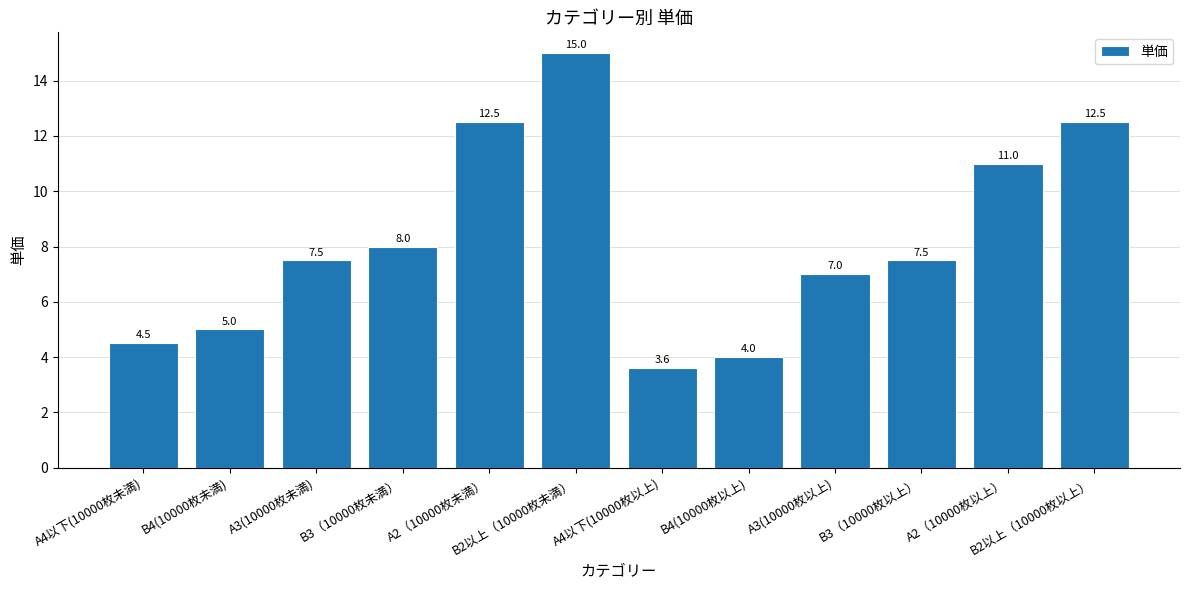

What is the change in value from B4(10000枚未満) to B3（10000枚以上）?

+2.5